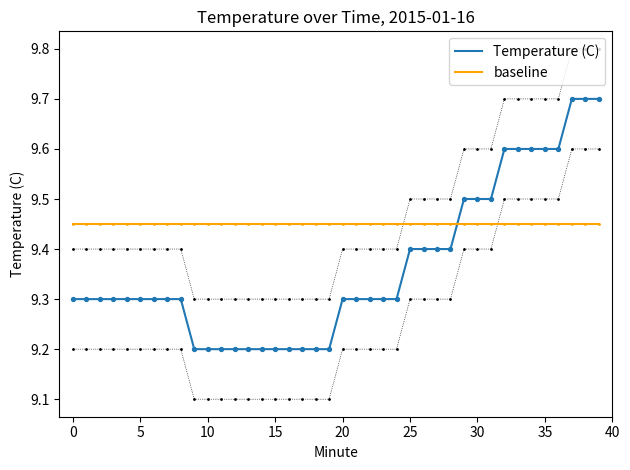

Which series has the largest total across all categories?

baseline